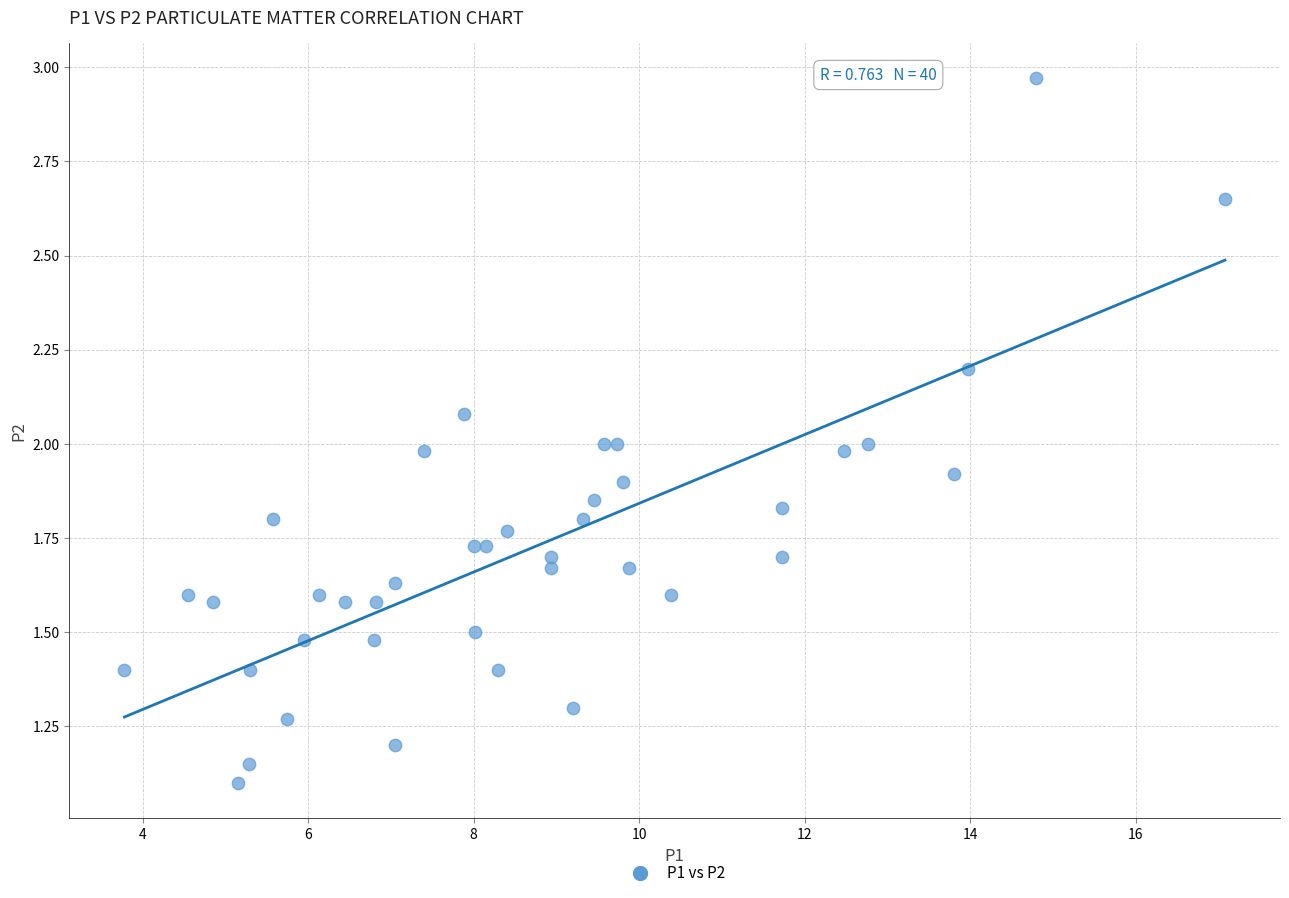

What is the range of X values (max minus min)?

13.3